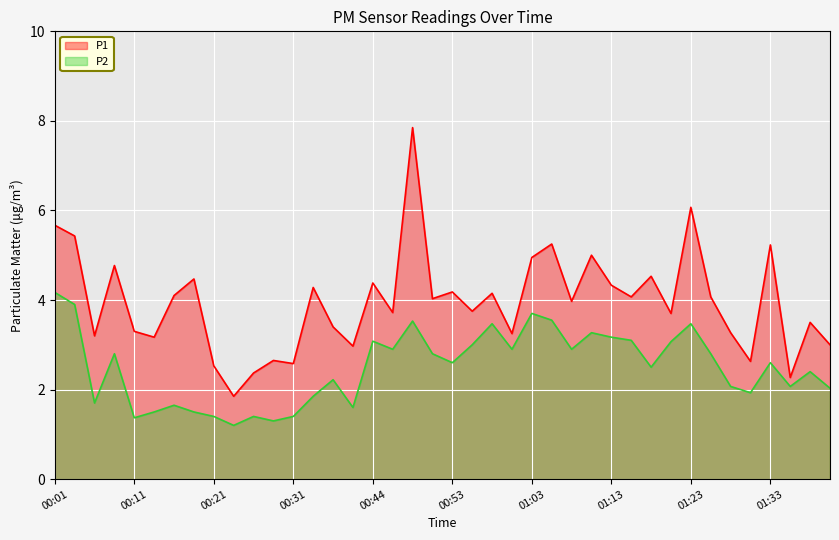

Between 00:31 and 00:53, which is larger?

00:53